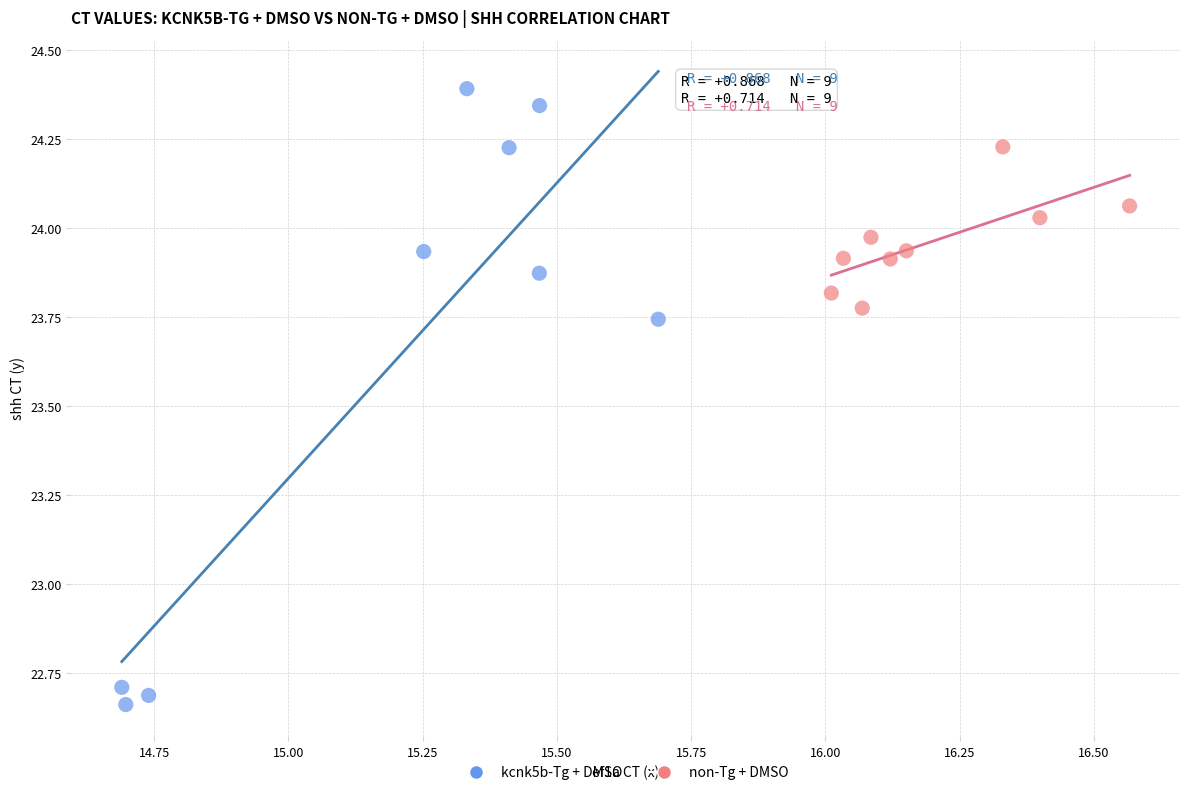

Which series reaches the minimum Y coordinate?

kcnk5b-Tg + DMSO